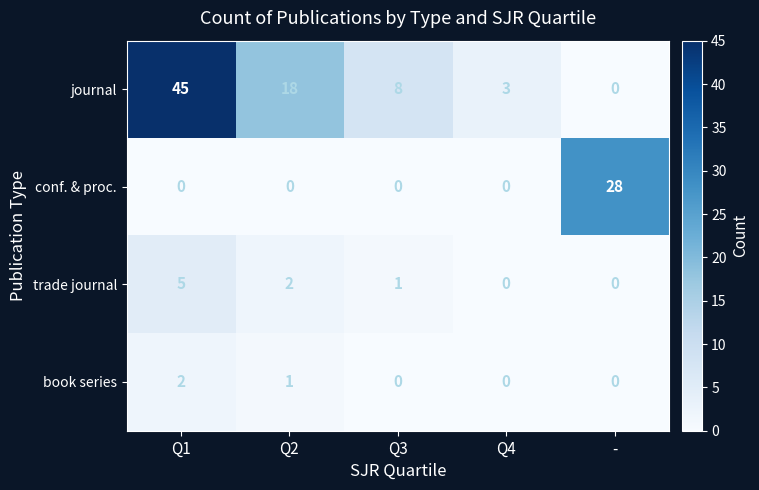

Is it true that journal equals 32 at Q2?

False